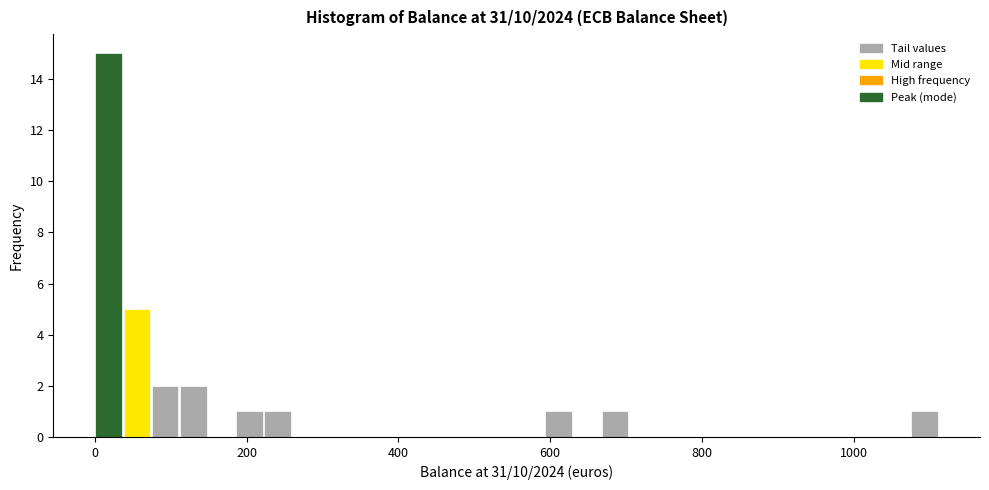

Read against the x-axis, roughly where is the centre of the tallest bar?

20